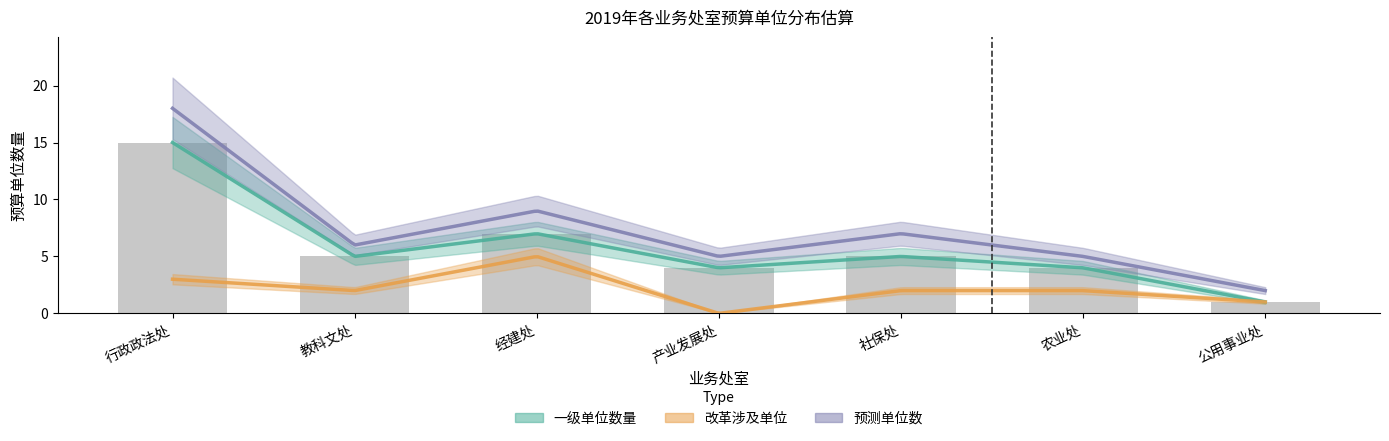

Read the 一级单位数量 value at 经建处, to the nearest 10.

10